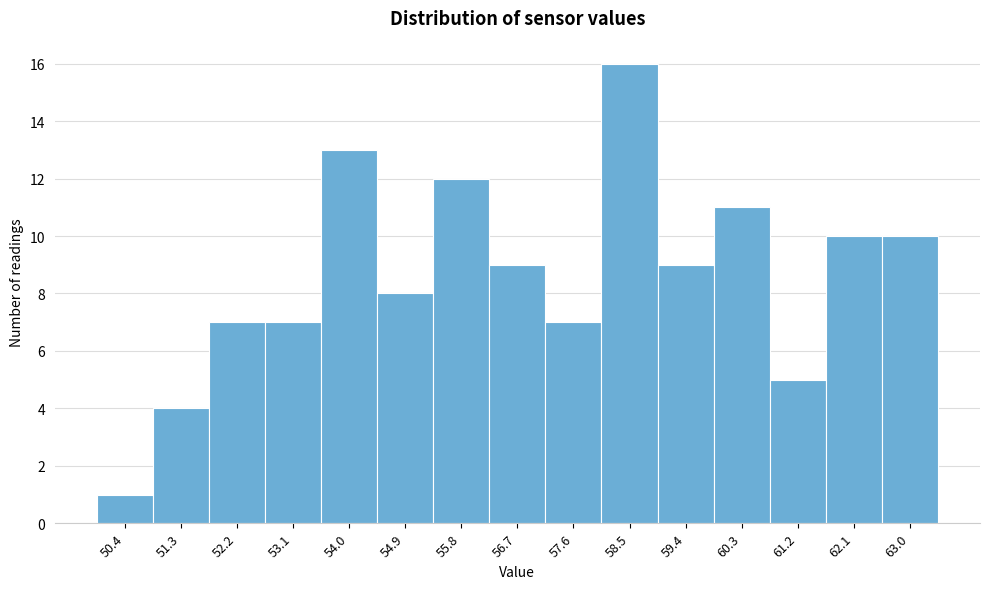

Reading left to right, transcribe this chart: for each bar, give the range it covers on the x-axis and its height. Neither the bar edges nor the heights are printed on the chart, so give them approximately, as read against the axes.

50.0 to 50.9: 1
50.9 to 51.8: 4
51.8 to 52.7: 7
52.7 to 53.6: 7
53.6 to 54.5: 13
54.5 to 55.4: 8
55.4 to 56.3: 12
56.3 to 57.2: 9
57.2 to 58.1: 7
58.1 to 59.0: 16
59.0 to 59.9: 9
59.9 to 60.8: 11
60.8 to 61.7: 5
61.7 to 62.6: 10
62.6 to 63.5: 10